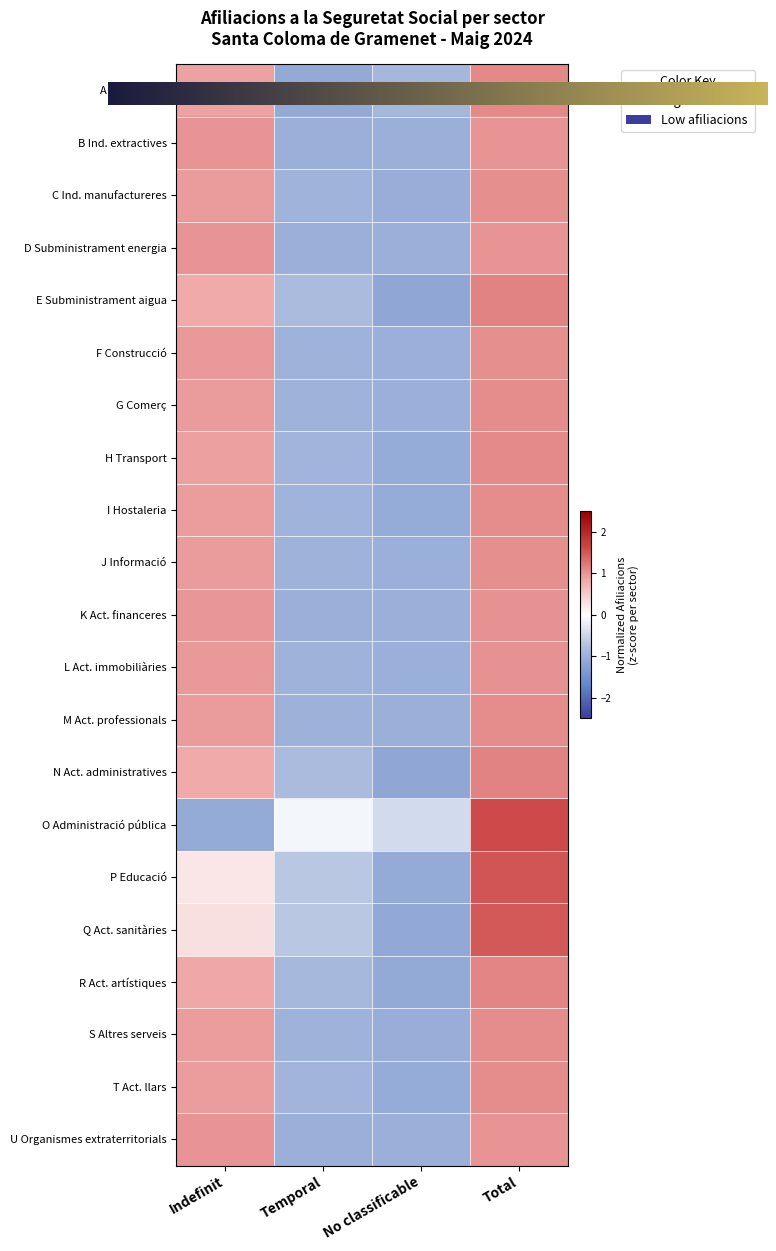

Reading left to right, what are all the values shown in this chart?

A Agricultura: 0.9	-1.1	-0.9	1.1
B Ind. extractives: 1.0	-1.0	-1.0	1.0
C Ind. manufactureres: 0.9	-1.0	-1.0	1.1
D Subministrament energia: 1.0	-1.0	-1.0	1.0
E Subministrament aigua: 0.8	-0.8	-1.1	1.1
F Construcció: 1.0	-1.0	-1.0	1.0
G Comerç: 0.9	-1.0	-1.0	1.1
H Transport: 0.9	-0.9	-1.1	1.1
I Hostaleria: 0.9	-0.9	-1.1	1.1
J Informació: 0.9	-1.0	-1.0	1.0
K Act. financeres: 1.0	-1.0	-1.0	1.0
L Act. immobiliàries: 1.0	-1.0	-1.0	1.0
M Act. professionals: 0.9	-1.0	-1.0	1.1
N Act. administratives: 0.8	-0.8	-1.1	1.2
O Administració pública: -1.1	-0.1	-0.4	1.6
P Educació: 0.2	-0.7	-1.1	1.5
Q Act. sanitàries: 0.3	-0.7	-1.1	1.5
R Act. artístiques: 0.9	-0.9	-1.1	1.1
S Altres serveis: 0.9	-1.0	-1.0	1.1
T Act. llars: 0.9	-0.9	-1.1	1.1
U Organismes extraterritorials: 1.0	-1.0	-1.0	1.0